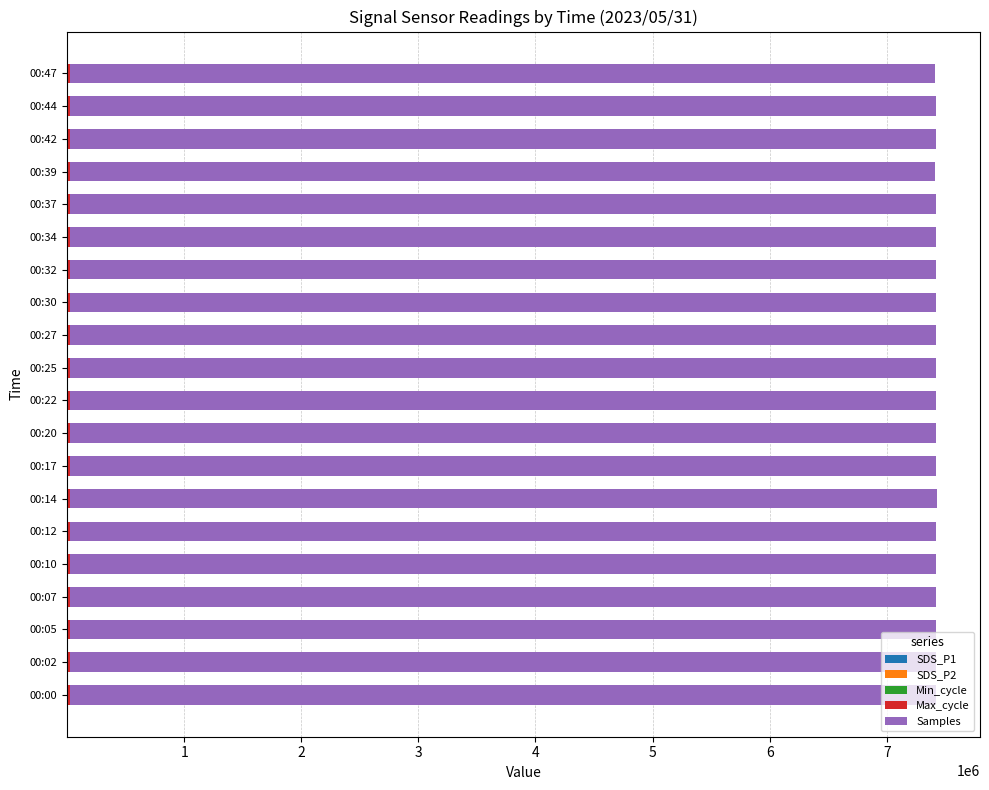

What is the average value of the SDS_P1 series?

0.6